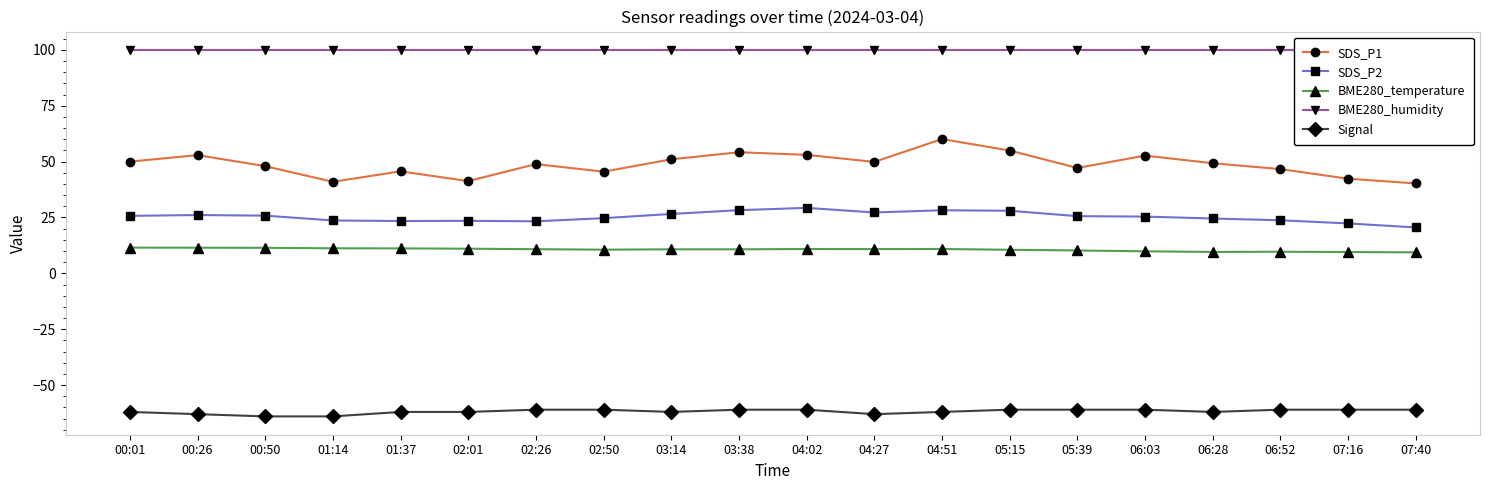

Where is the first local minimum for SDS_P2?

01:37